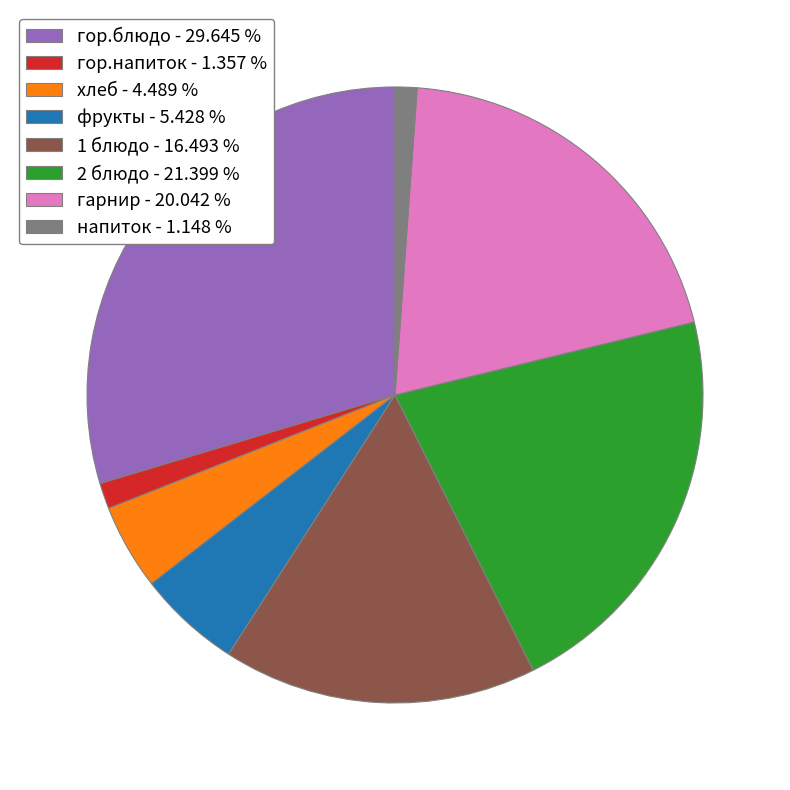

How many segments does this pie chart have?

8